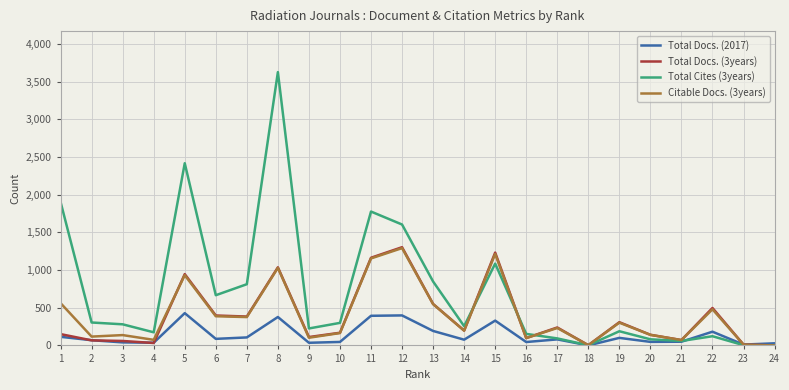

What is the sum of all Total Docs. (2017) values?

3268